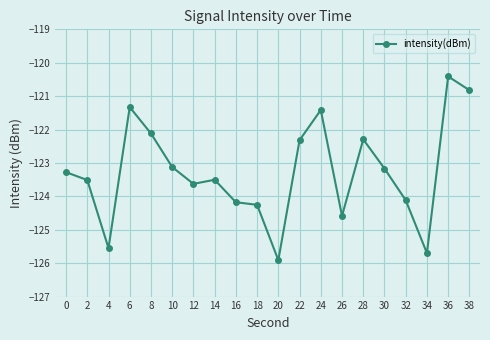

Where does the data first go above -123?

6